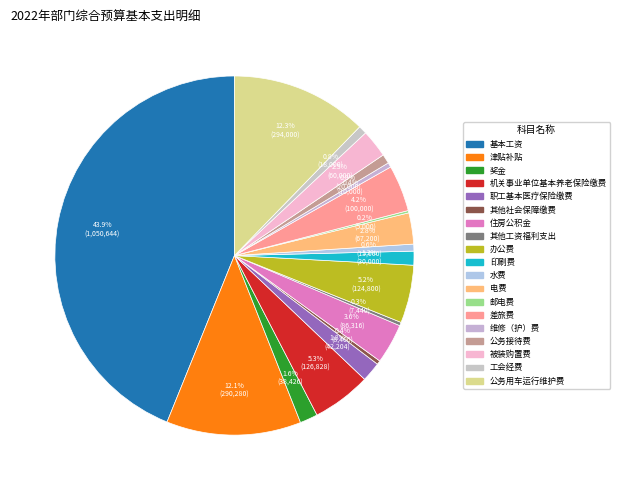

Is 水费 the majority of the pie?

No